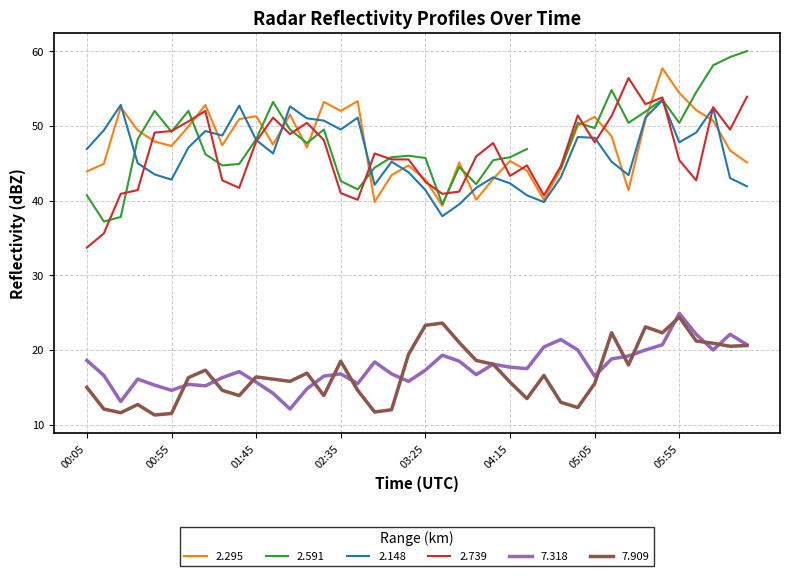

What is the difference between the second highest and second lowest values in the 2.739 series?

18.3